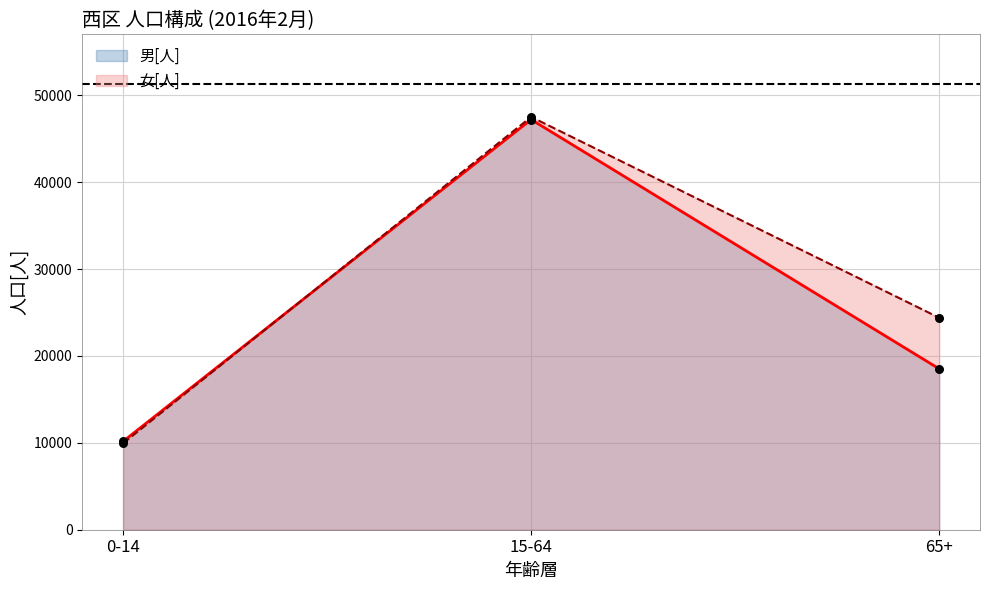

Which series reaches the minimum Y coordinate?

女[人]